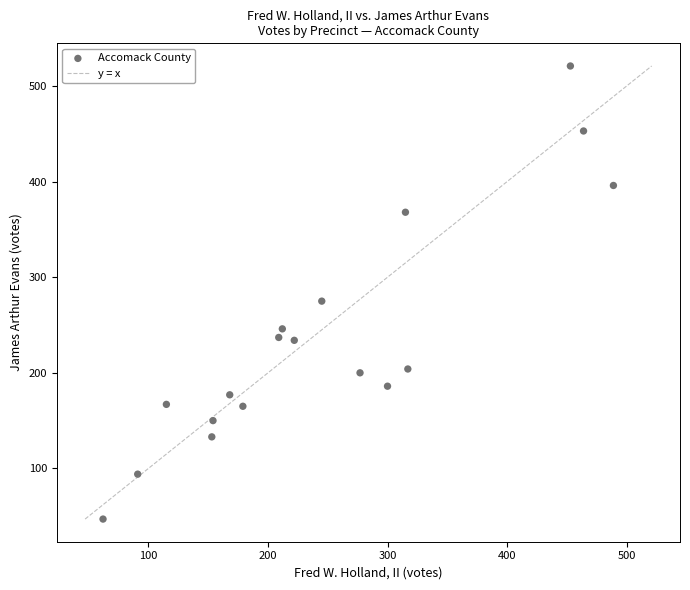

What is the range of Y values (max minus min)?

474